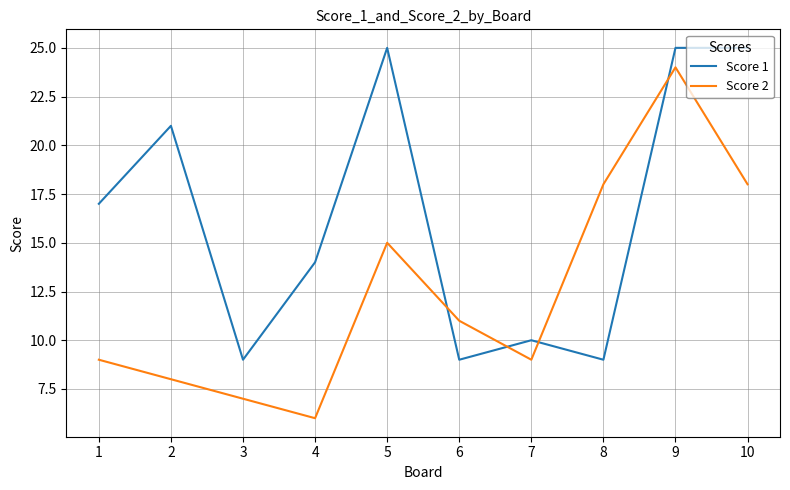

Reading left to right, transcribe all the data shown in this chart.

Score 1: 17	21	9	14	25	9	10	9	25	25
Score 2: 9	8	7	6	15	11	9	18	24	18